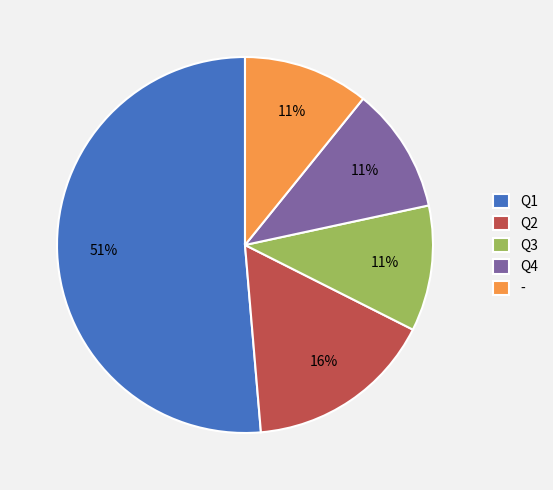

Approximately how many times larger is the value at Q4 compared to Q1?

0.2